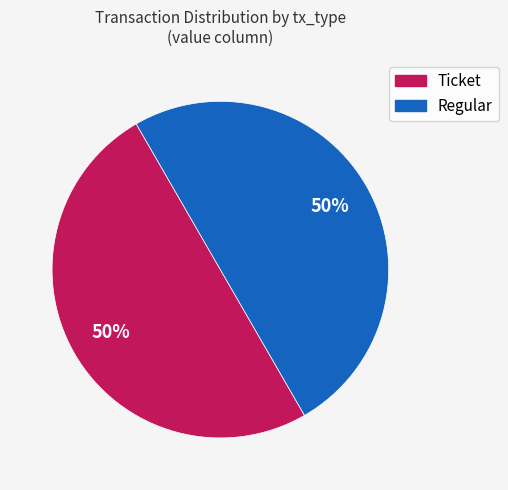

What percentage is the Regular slice, to the nearest percent?

50%